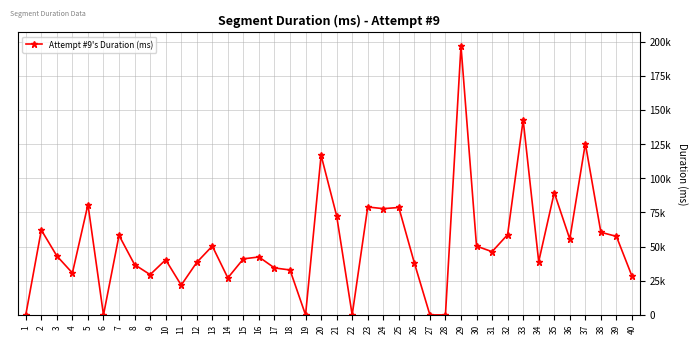

List the labels in order of value, smallest first.

1, 6, 19, 22, 27, 28, 11, 14, 40, 9, 4, 18, 17, 8, 26, 12, 34, 10, 15, 16, 3, 31, 30, 13, 36, 39, 7, 32, 38, 2, 21, 24, 25, 23, 5, 35, 20, 37, 33, 29